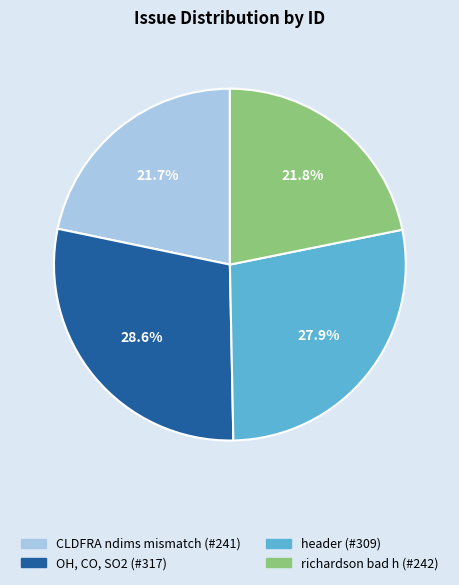

Which category has the biggest portion of the pie?

OH, CO, SO2 (#317)